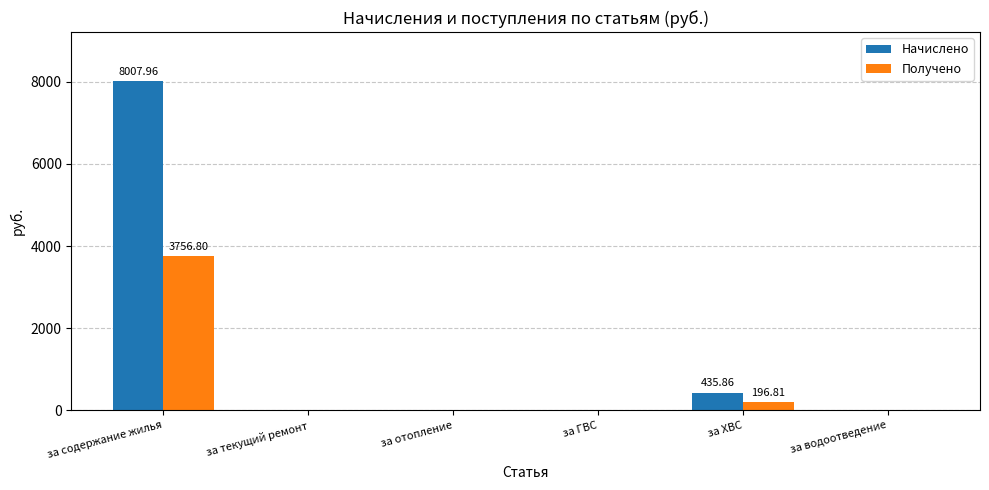

What is the total value across all series at за ХВС?

632.7